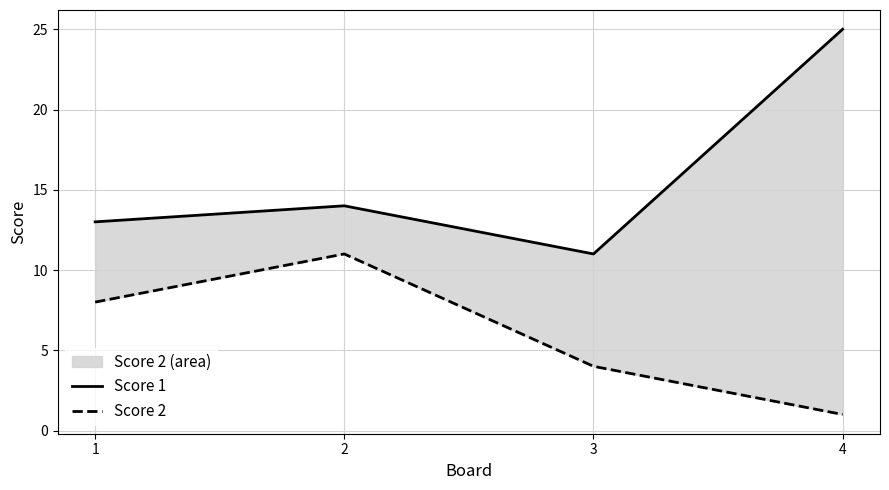

What is the value of the Score 2 point at the 4th from the left?

1